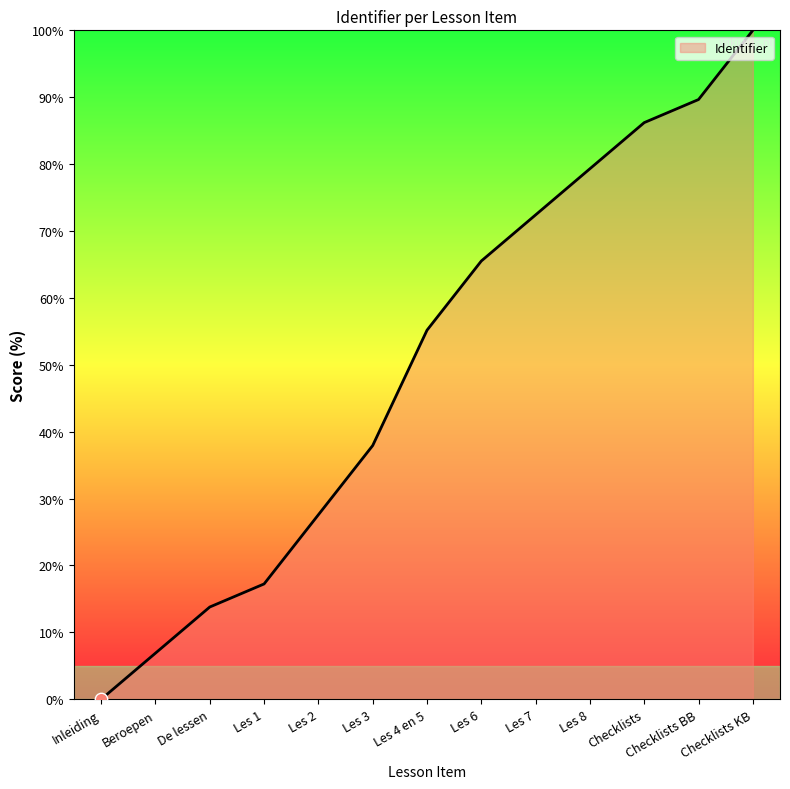

What is the change in value from Les 2 to Checklists BB?

+62.1